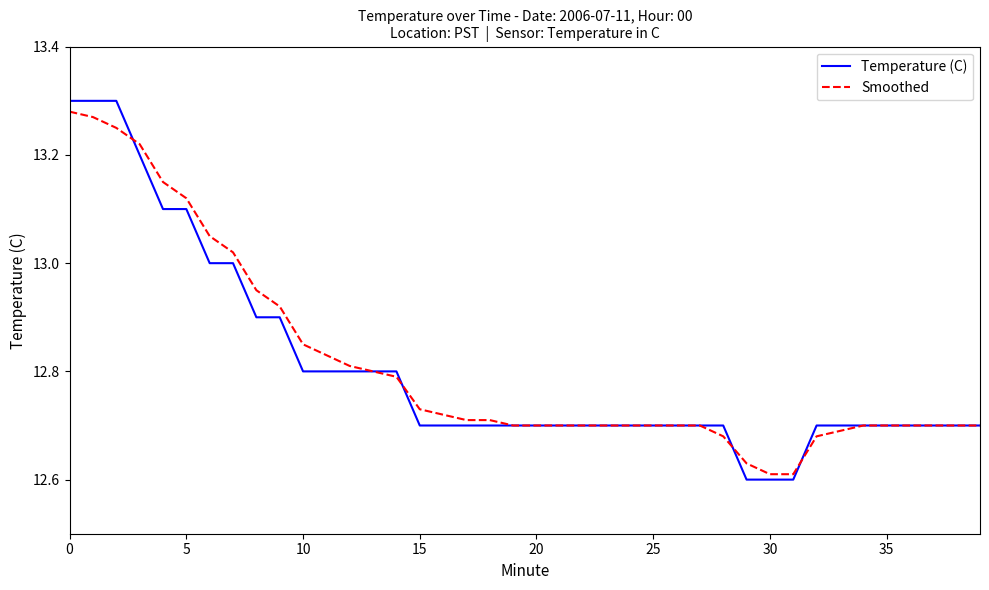

Which series has the largest range (max minus min)?

Temperature (C)